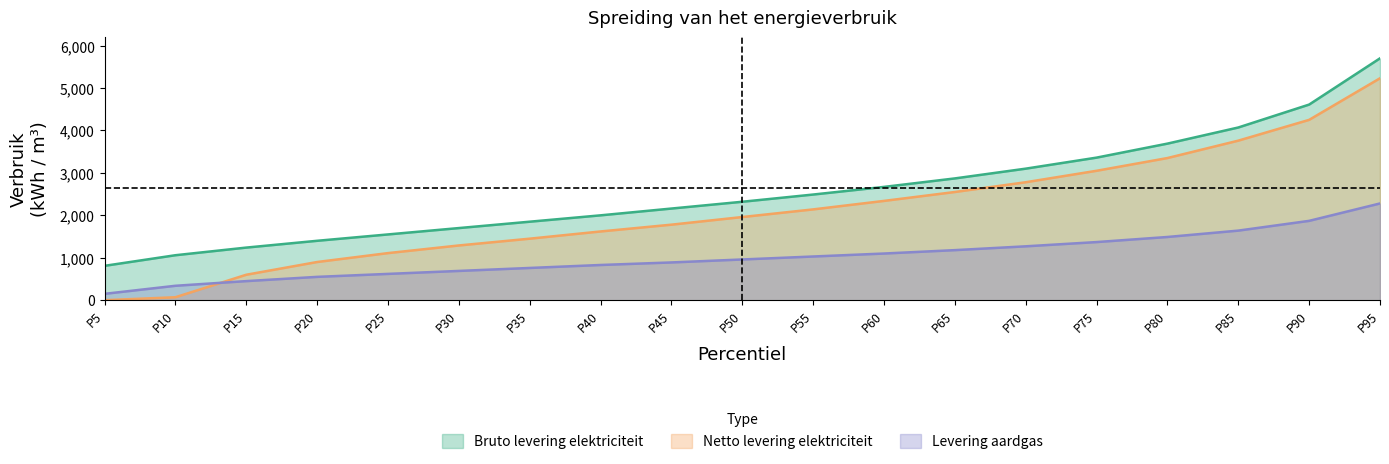

Reading left to right, what are all the values shown in this chart?

Bruto levering elektriciteit: 810	1060	1240	1400	1550	1700	1850	2000	2160	2320	2490	2670	2870	3100	3360	3690	4070	4610	5700
Netto levering elektriciteit: 0	70	600	900	1110	1290	1450	1620	1780	1960	2140	2340	2550	2780	3050	3350	3760	4250	5230
Levering aardgas: 150	340	450	550	620	690	760	830	890	960	1030	1100	1180	1270	1370	1490	1640	1870	2280